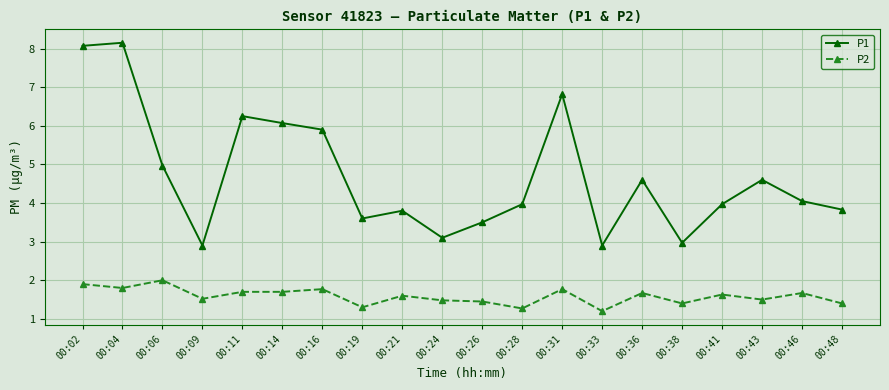

What is the value of the P1 point at the 14th from the left?

2.9